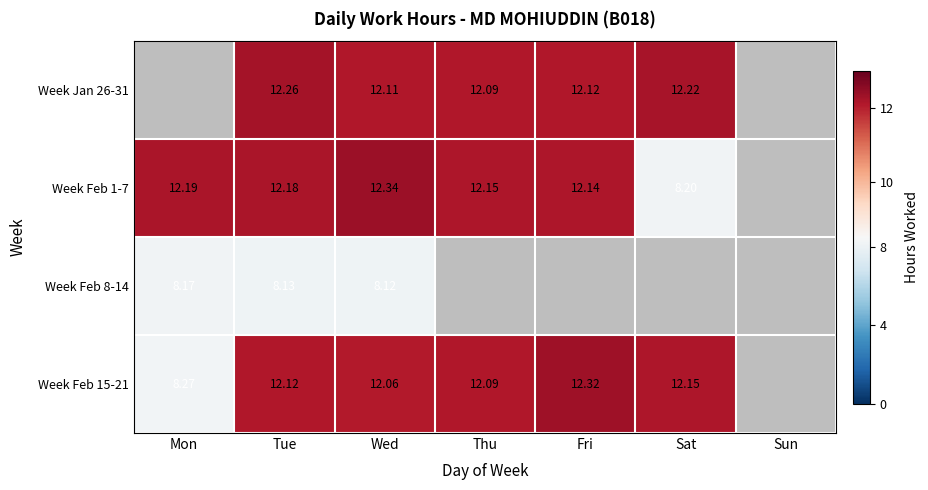

Is the value of Week Feb 15-21 at Mon greater than the value of Week Feb 1-7 at Wed?

No